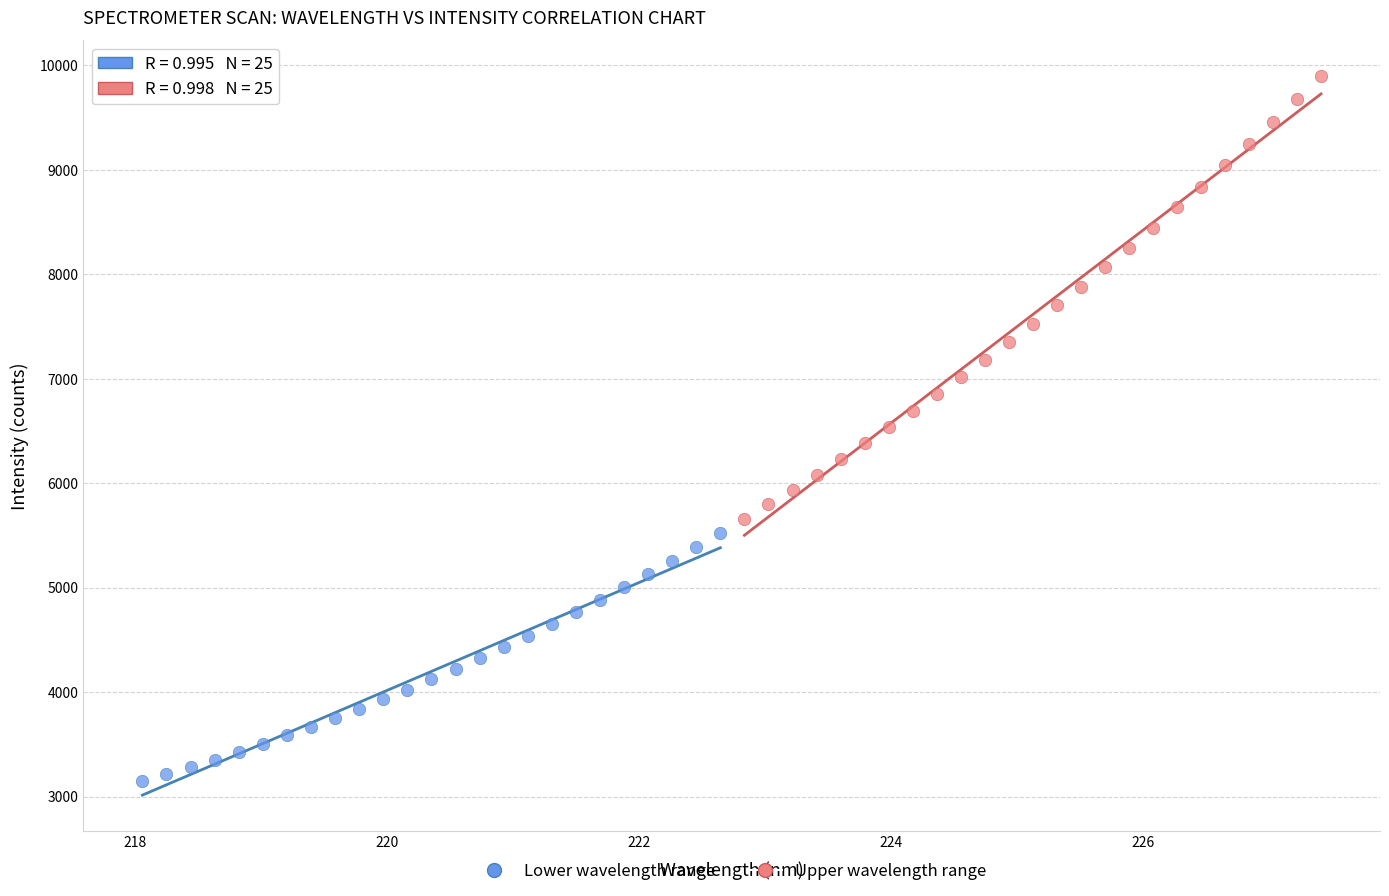

Which series has the widest spread of Y values?

Upper wavelength range